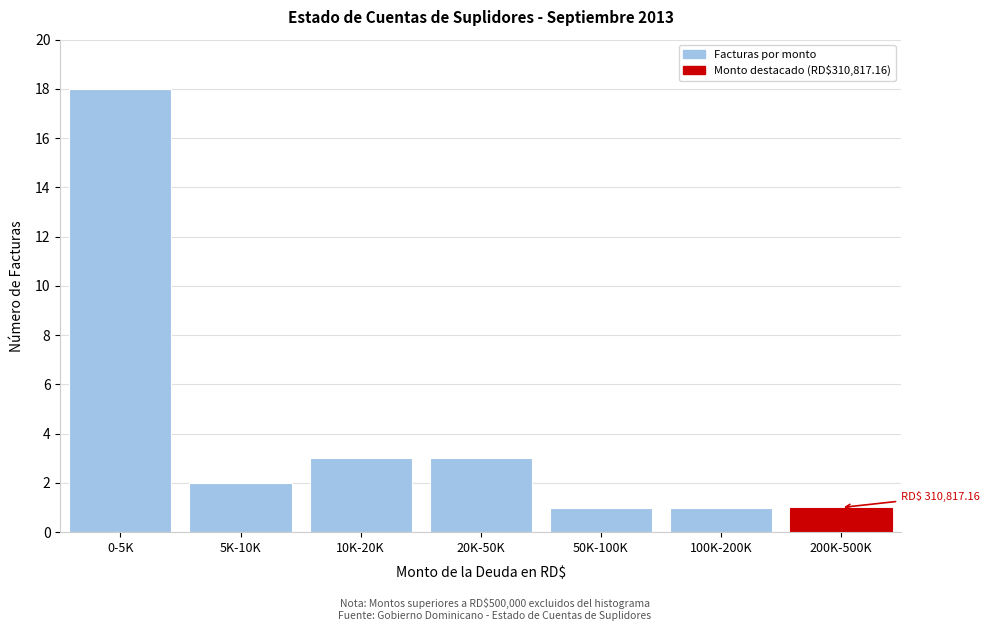

Reading left to right, extract all data points from this chart.

18	2	3	3	1	1	1